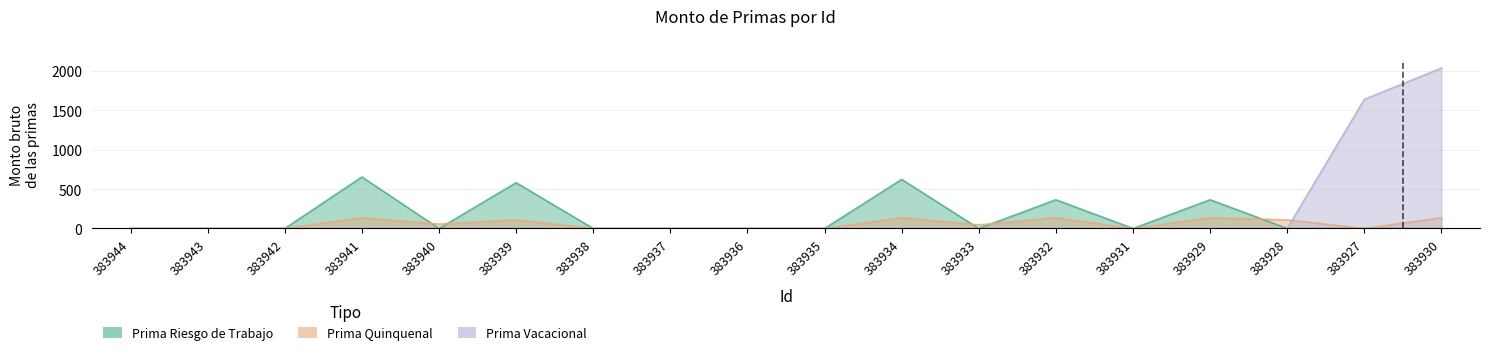

What is the difference between the maximum and minimum values in the Prima Vacacional series?

2035.8